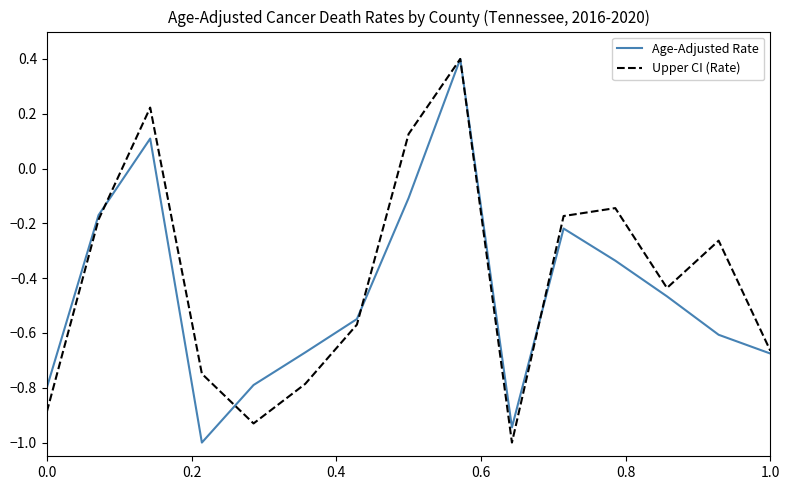

What is the maximum value shown in the chart?

0.4